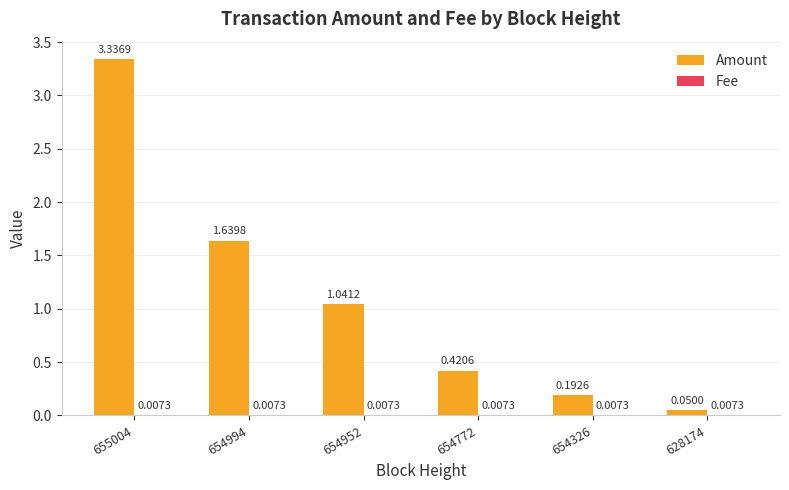

What is the sum of the Amount values at 655004 and 628174?

3.4